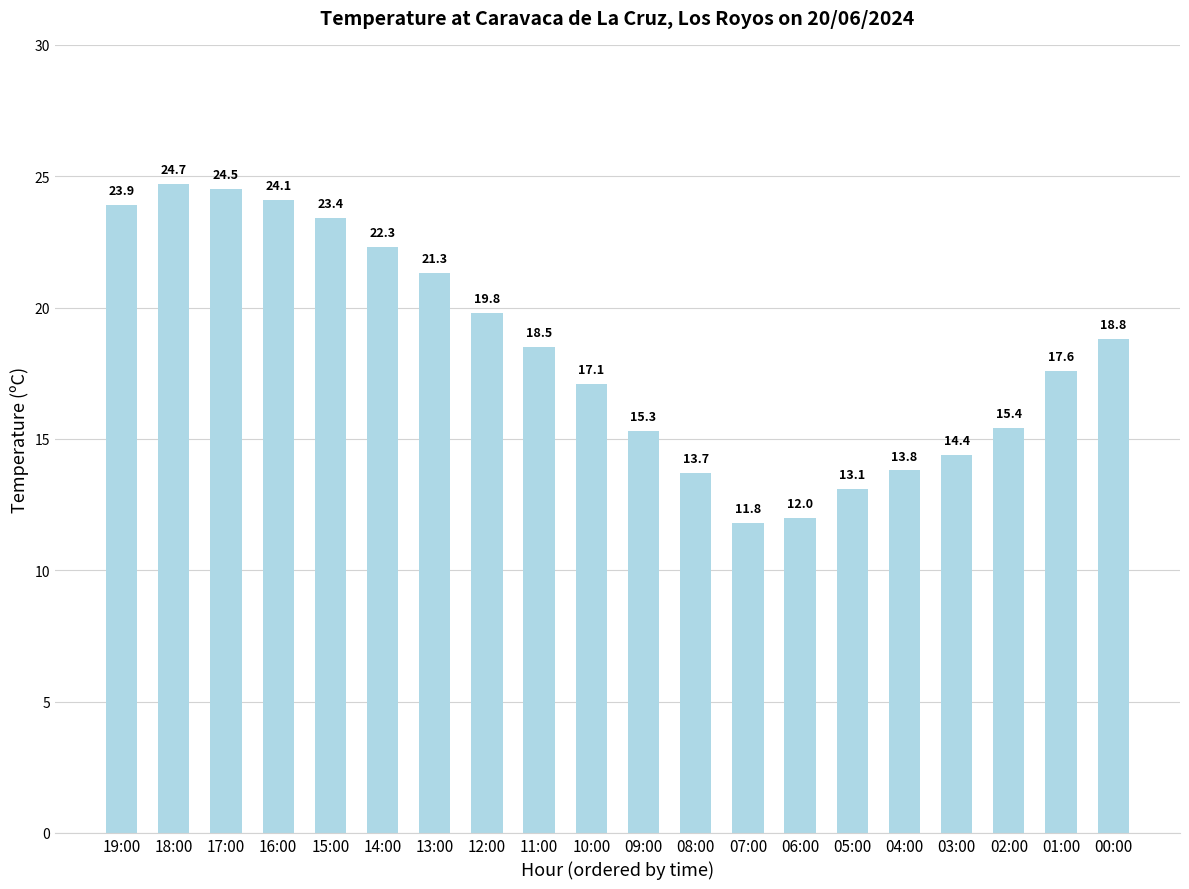

Where does the data first go above 18?

19:00